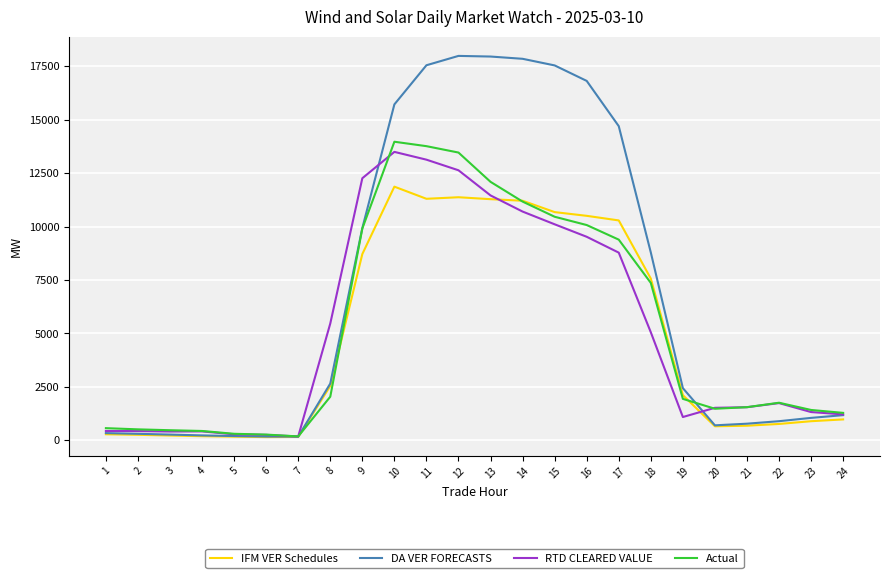

Which series changed the most between 12 and 22?

DA VER FORECASTS